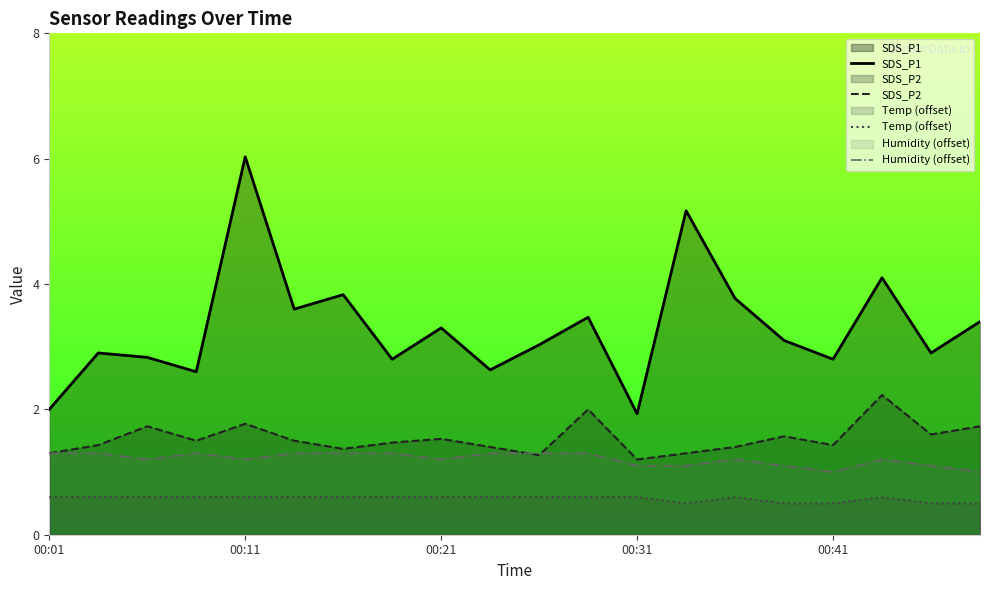

What is the total value across all series at 18?

6.1